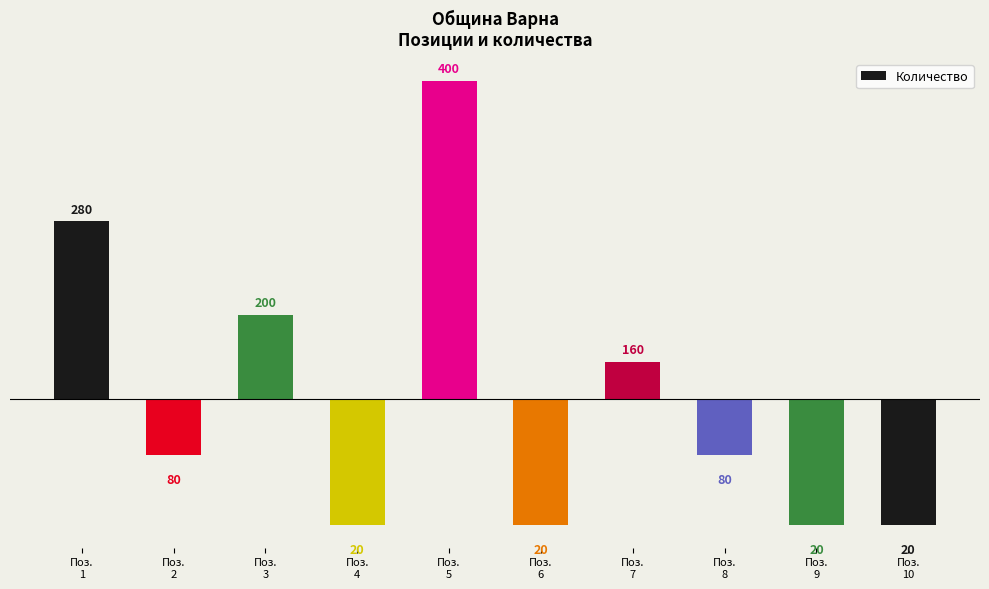

Does the chart contain any negative values?

Yes